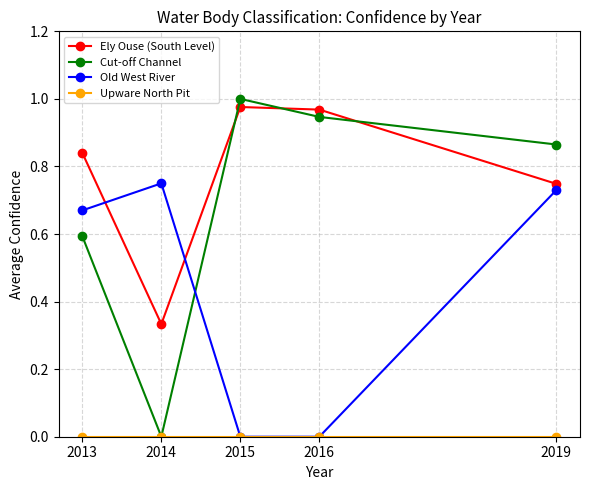

List the labels in order of Cut-off Channel value, smallest first.

2014, 2013, 2019, 2016, 2015